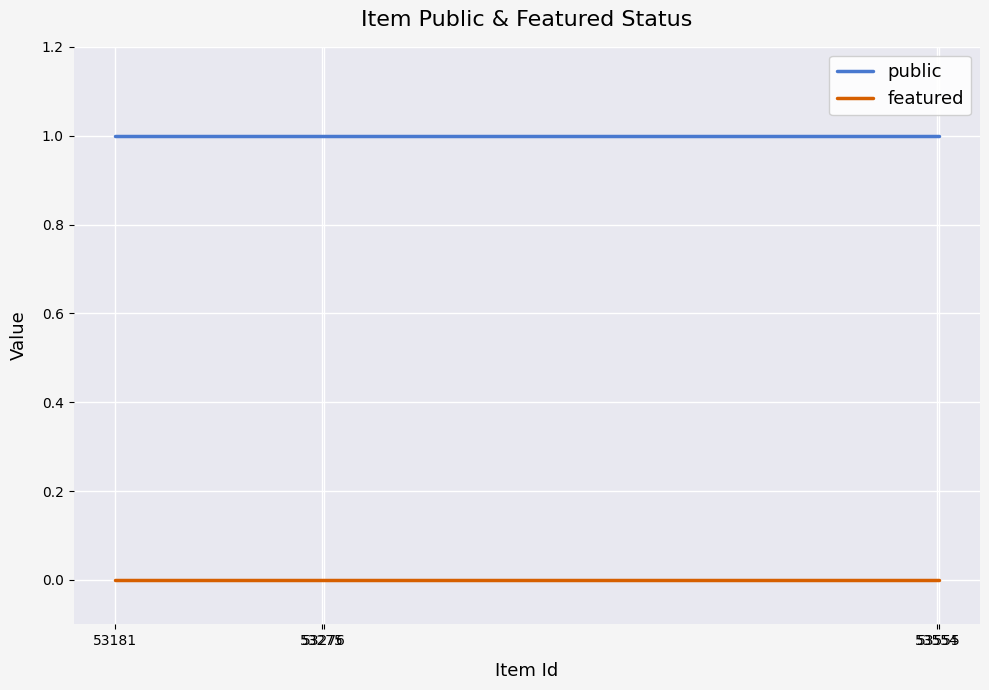

Rank the series by their average value, from highest to lowest.

public, featured